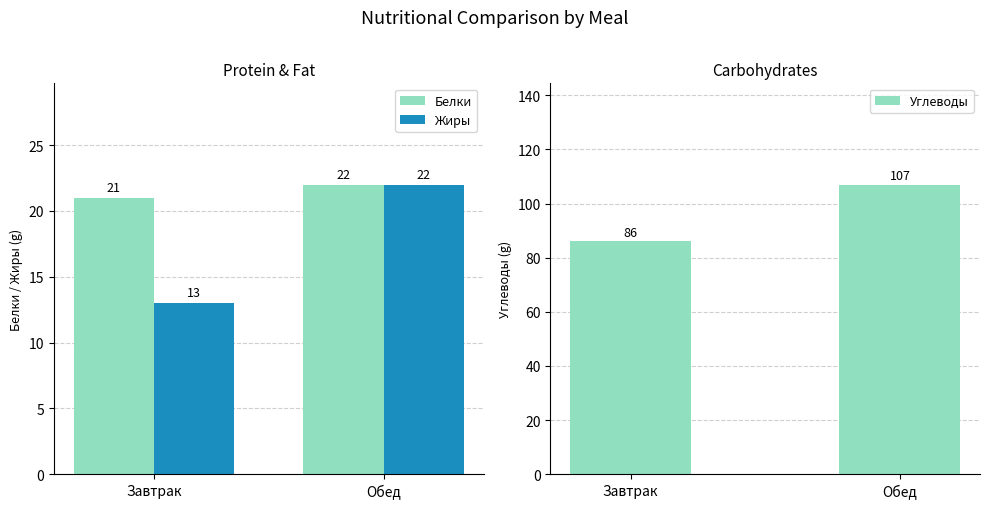

The Углеводы series shows 86 at Завтрак. True or false?

True